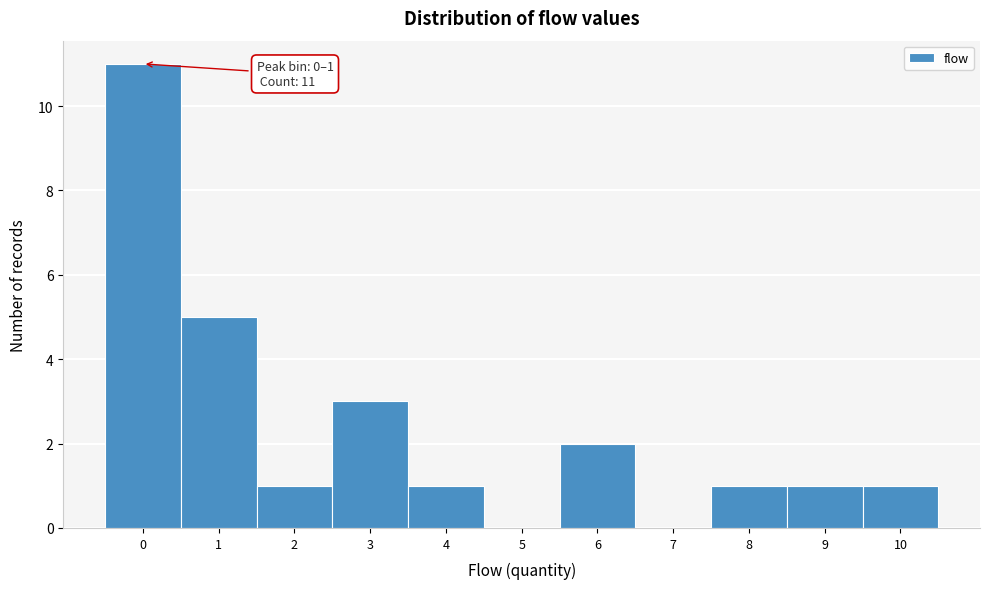

Reading left to right, extract all data points from this chart.

0=11	1=5	2=1	3=3	4=1	5=0	6=2	7=0	8=1	9=1	10=1